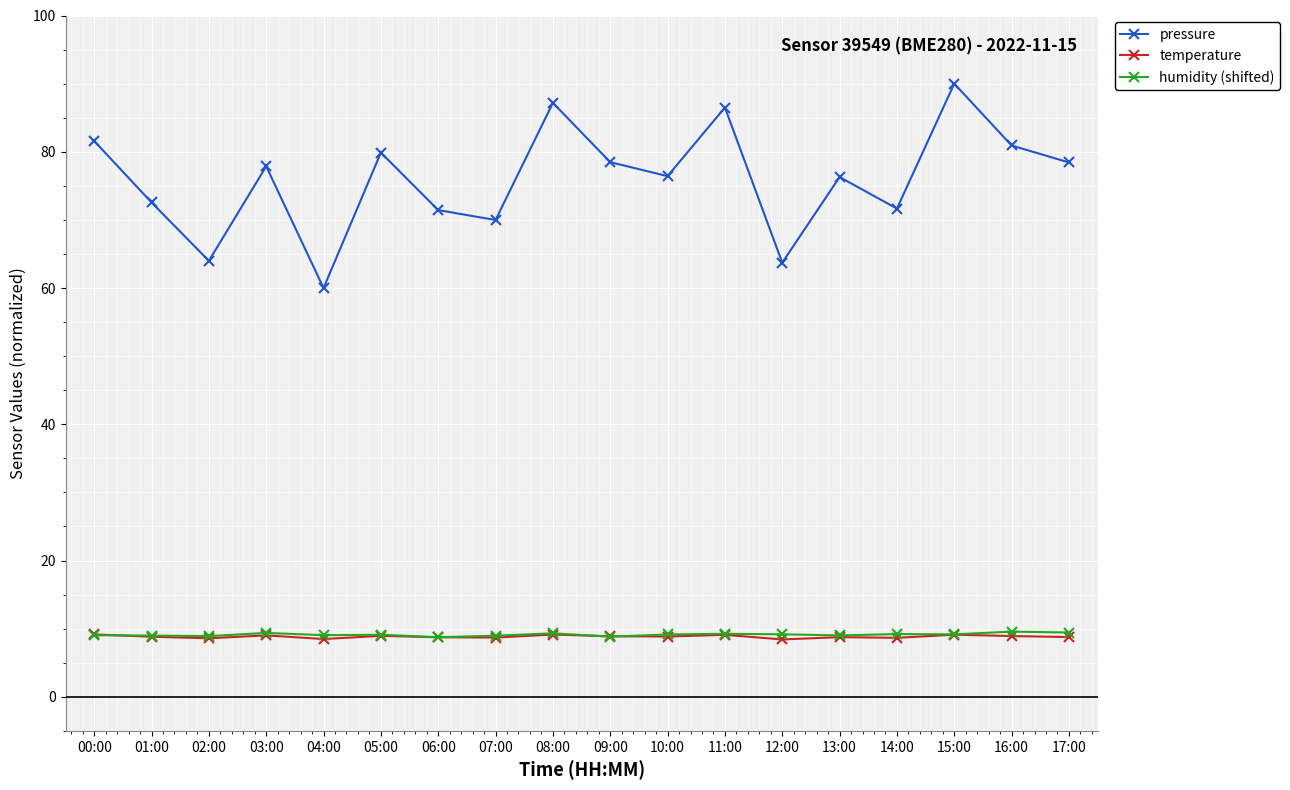

What is the average value of the temperature series?

8.8